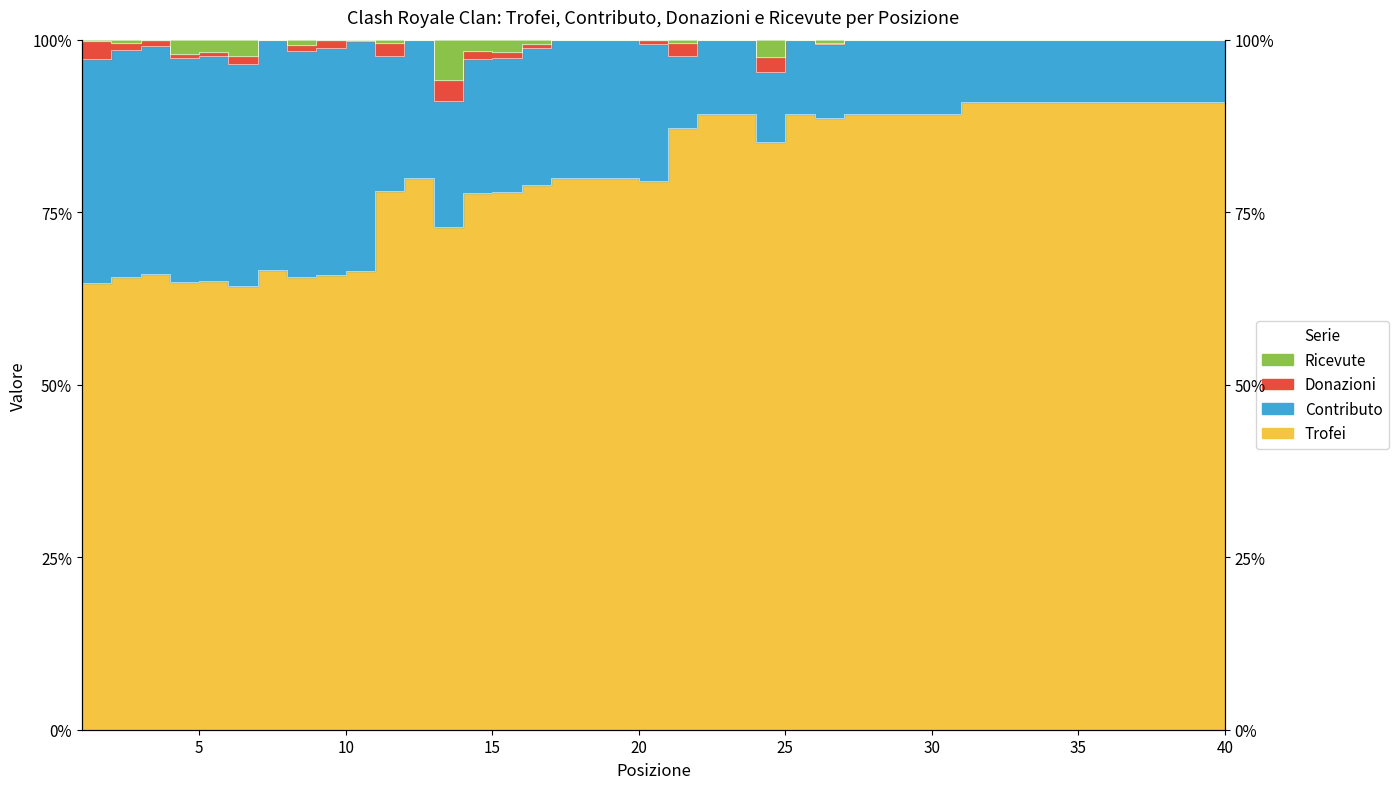

What is the value of the Ricevute point at the 38th from the left?

100.0